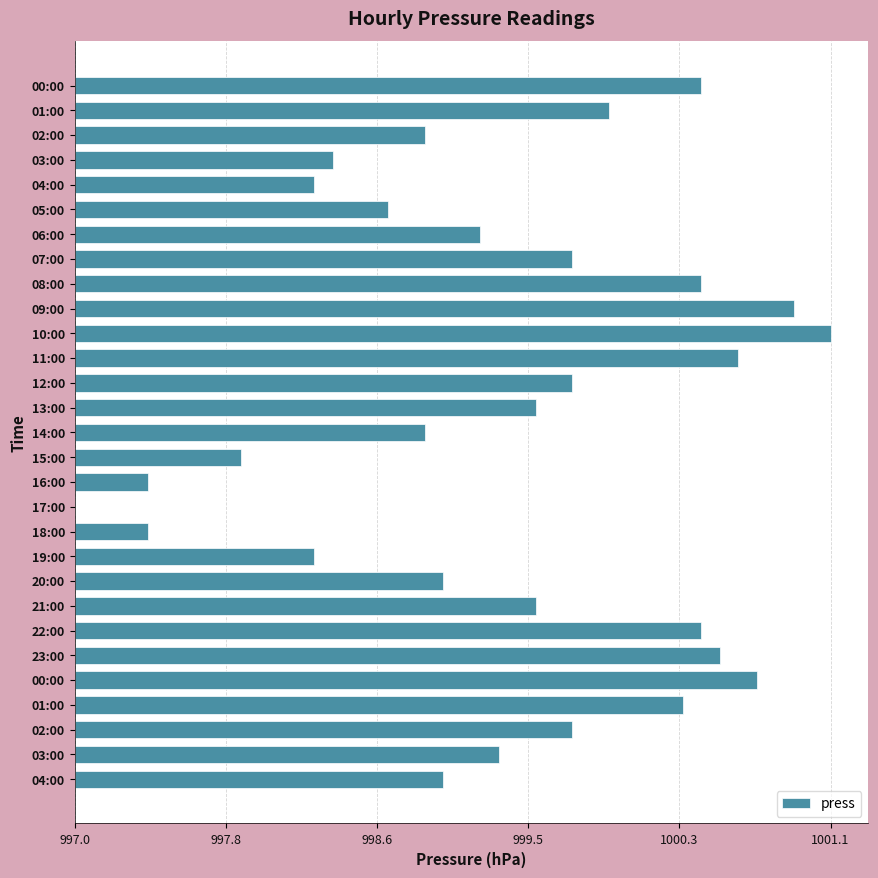

What is the difference between the second highest and minimum values?

3.9